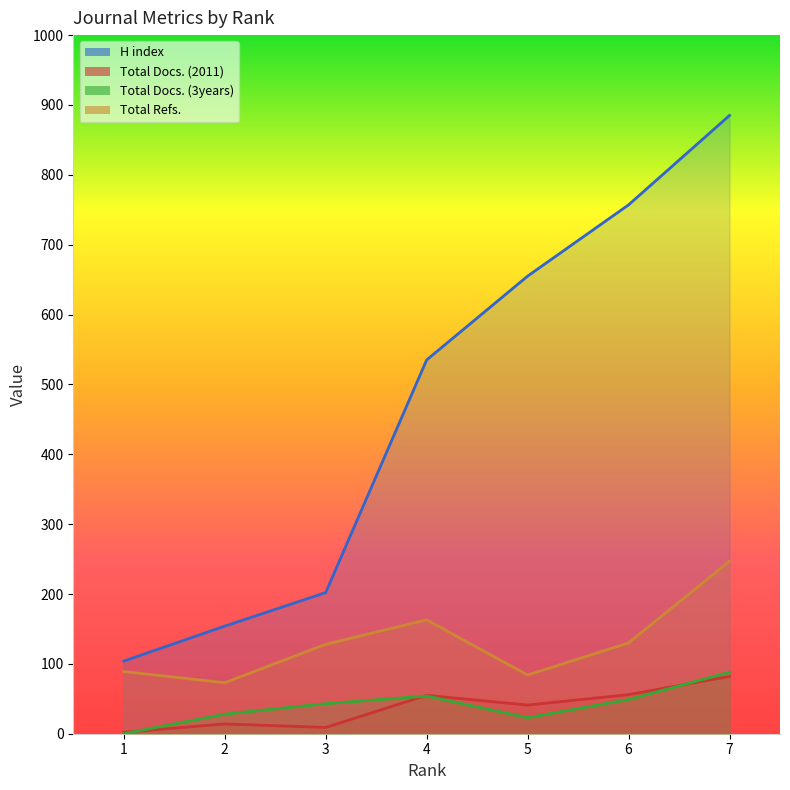

Reading left to right, transcribe all the data shown in this chart.

H index: 104	154	202	535	655	757	885
Total Docs. (2011): 2	14	9	55	41	56	82
Total Docs. (3years): 0	28	43	54	23	49	88
Total Refs.: 89	73	128	163	84	130	247